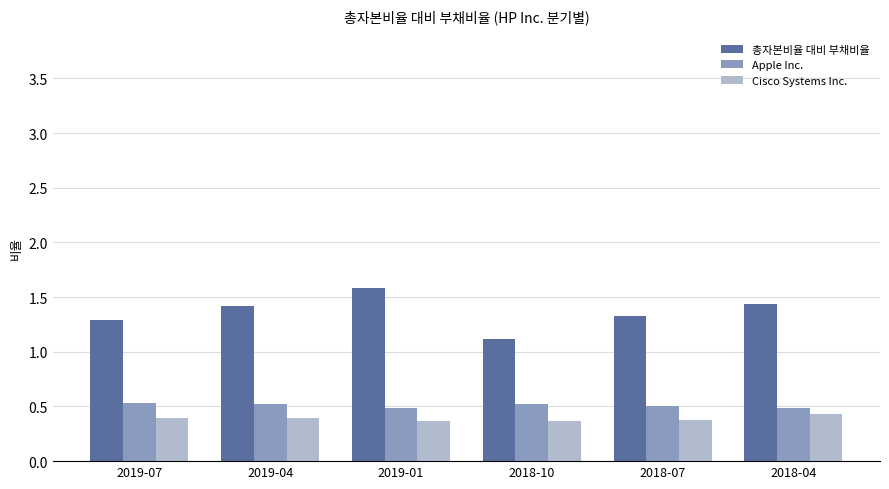

List the series in order of their peak value, lowest first.

Cisco Systems Inc., Apple Inc., 총자본비율 대비 부채비율